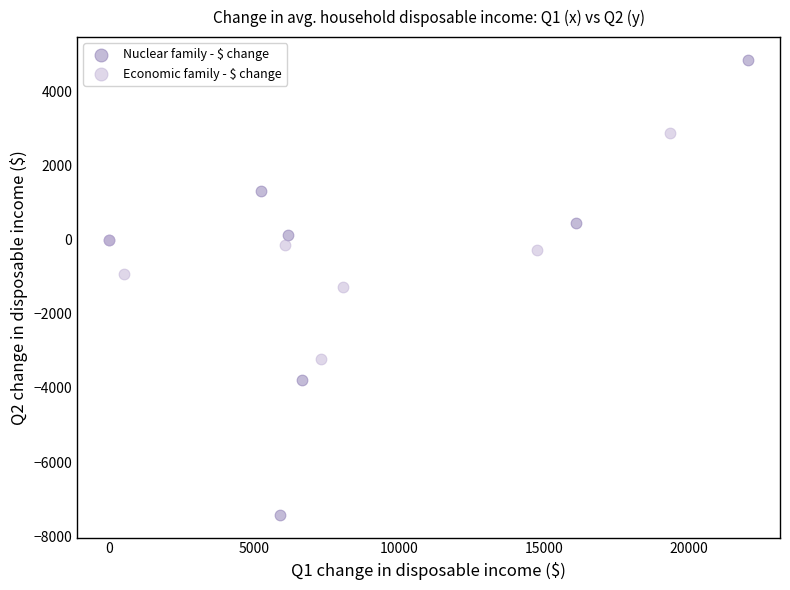

Which series reaches the maximum Y coordinate?

Nuclear family - $ change